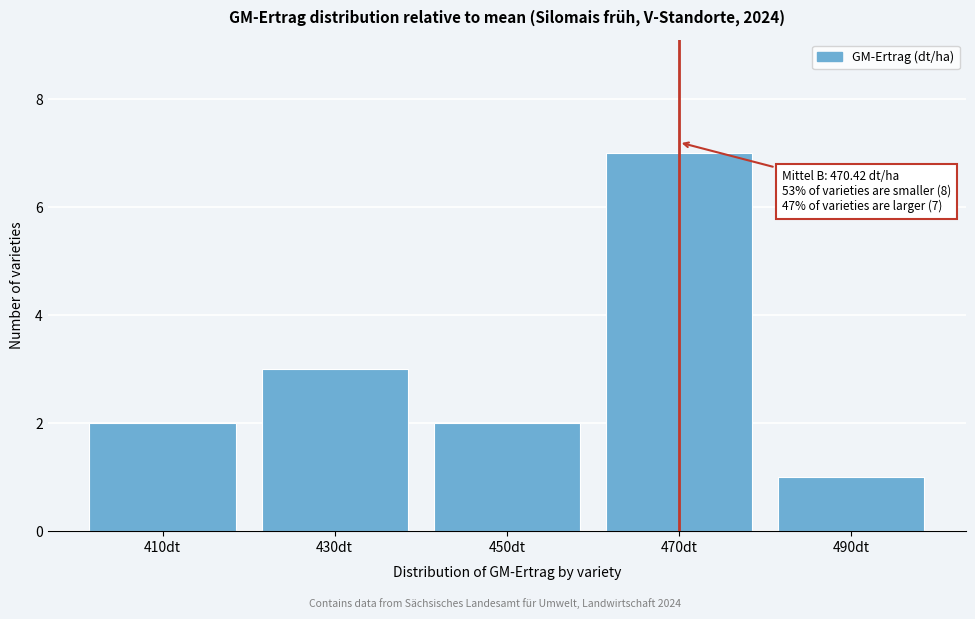

Reading right to left, extract all data points from this chart.

1	7	2	3	2